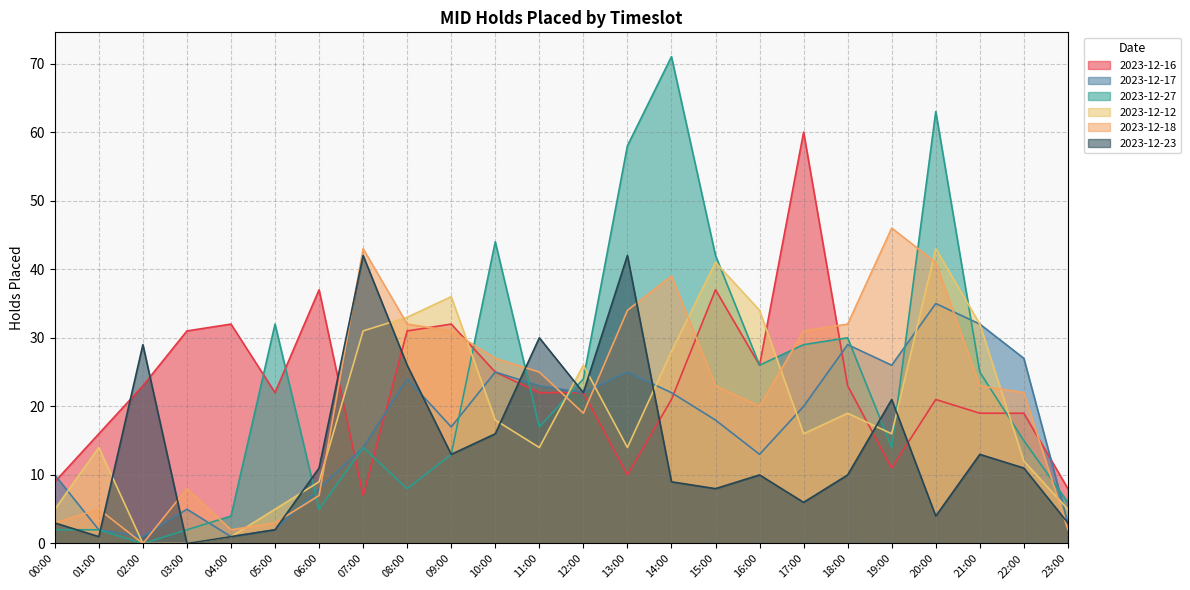

What is the approximate value of 2023-12-12 at 14:00, to the nearest 10?

30